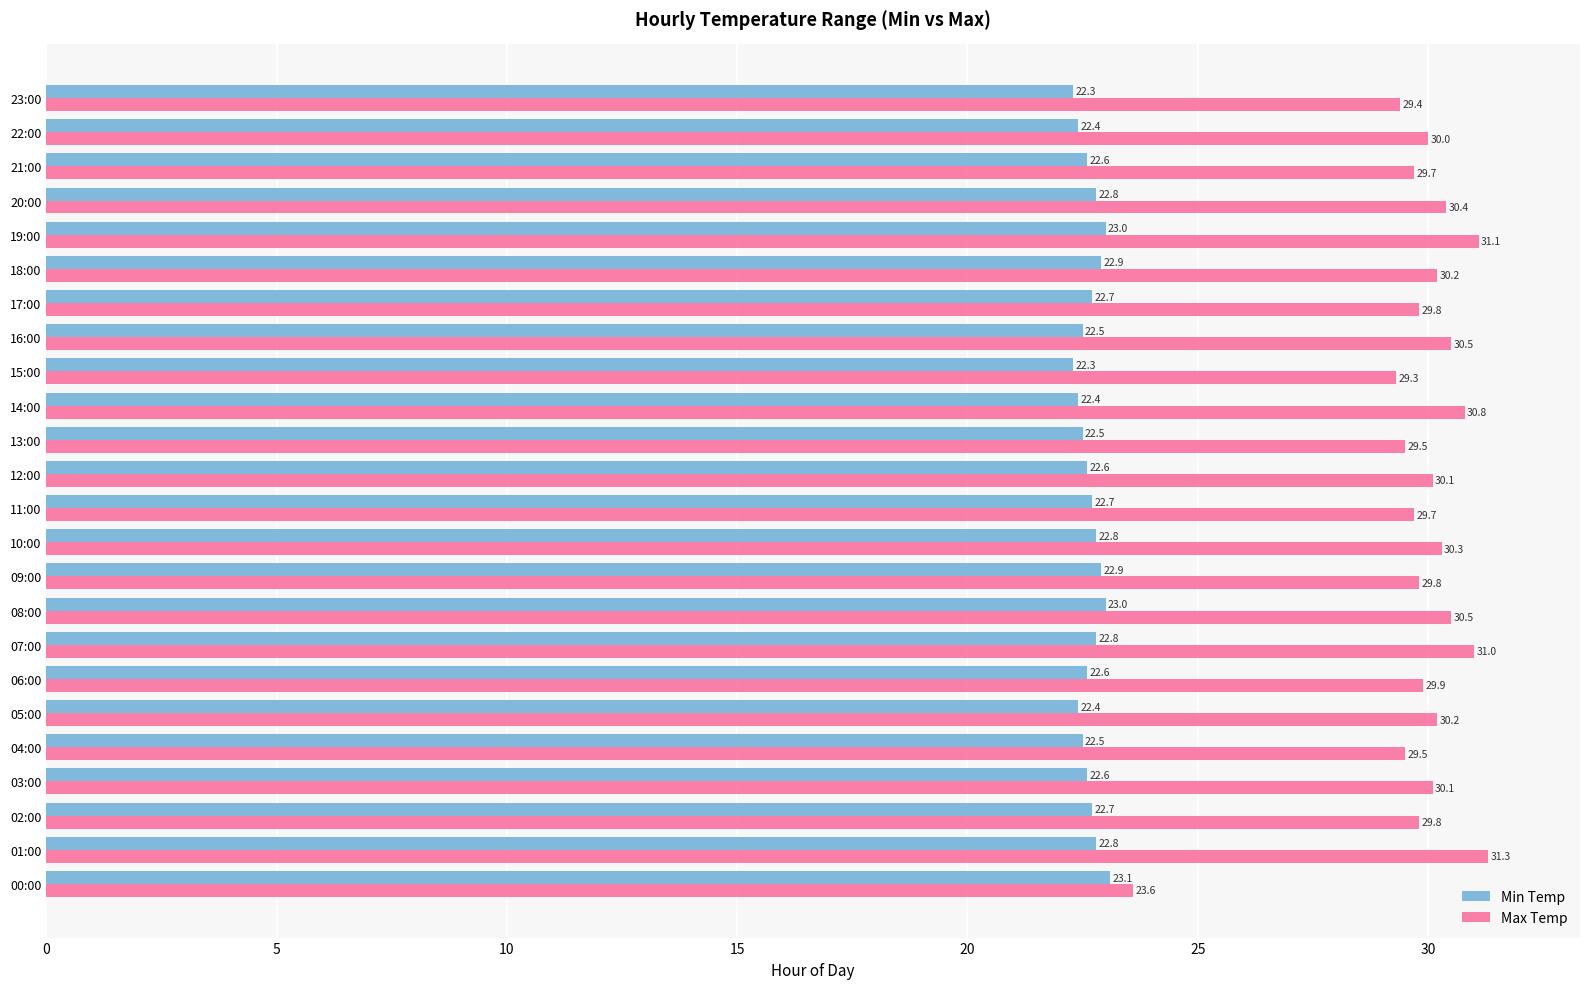

Between 09:00 and 14:00, which series saw the biggest shift?

Max Temp